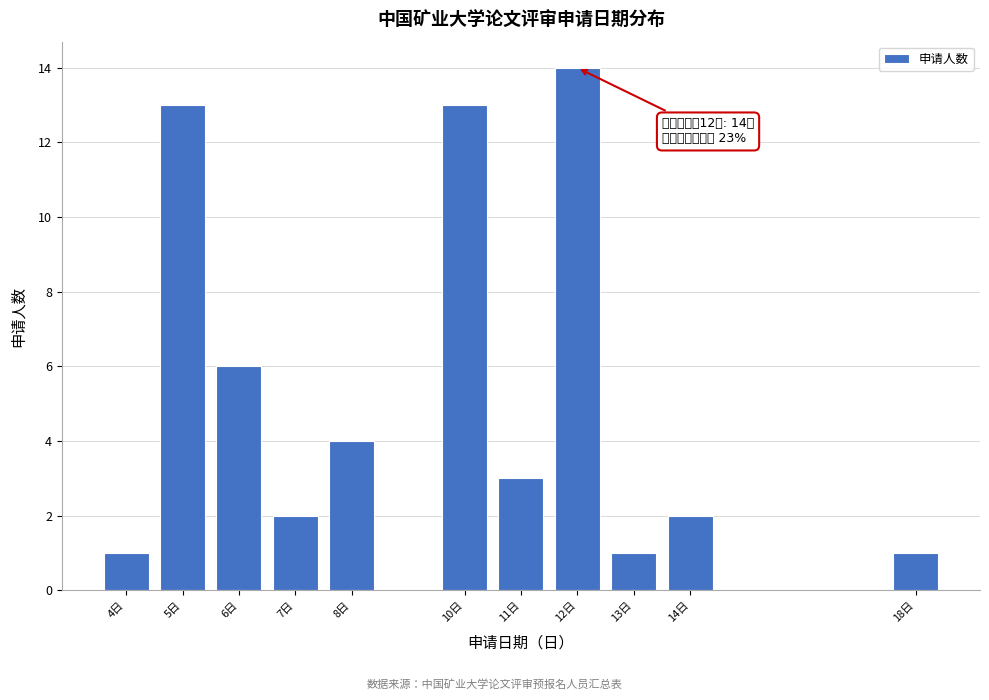

Reading left to right, extract all data points from this chart.

4日=1	5日=13	6日=6	7日=2	8日=4	10日=13	11日=3	12日=14	13日=1	14日=2	18日=1